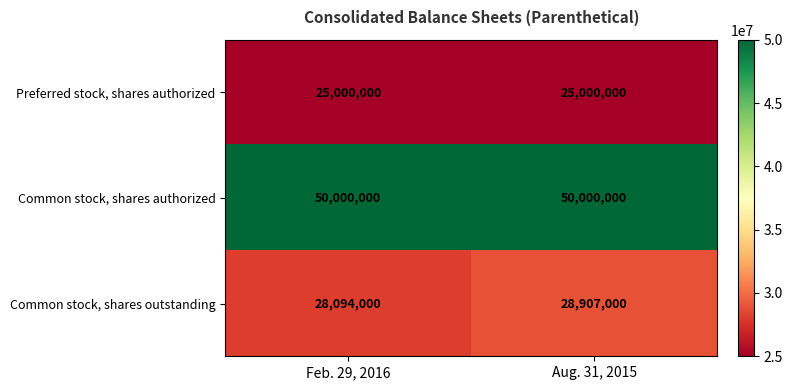

How many categories are shown in the chart?

2